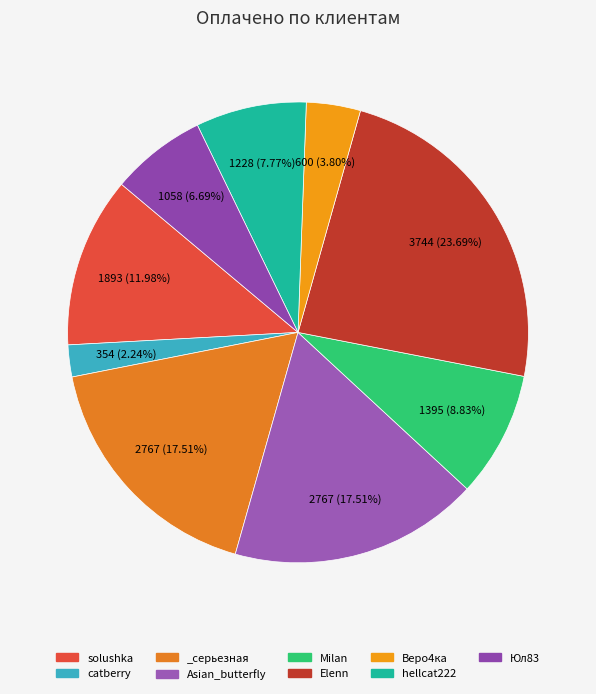

How many slices are in this pie chart?

9